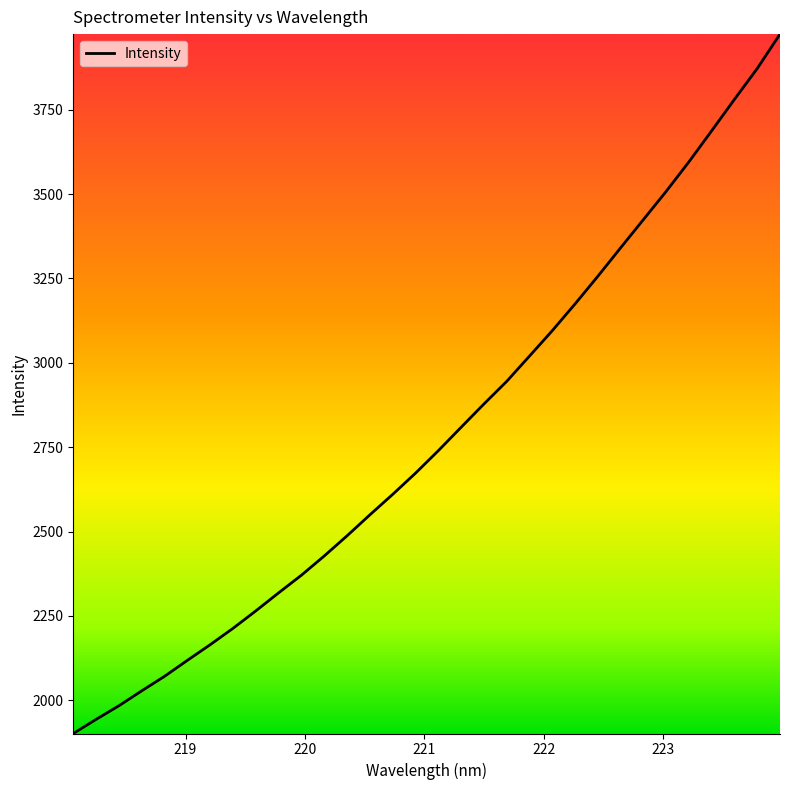

What is the smallest value displayed?

1901.5